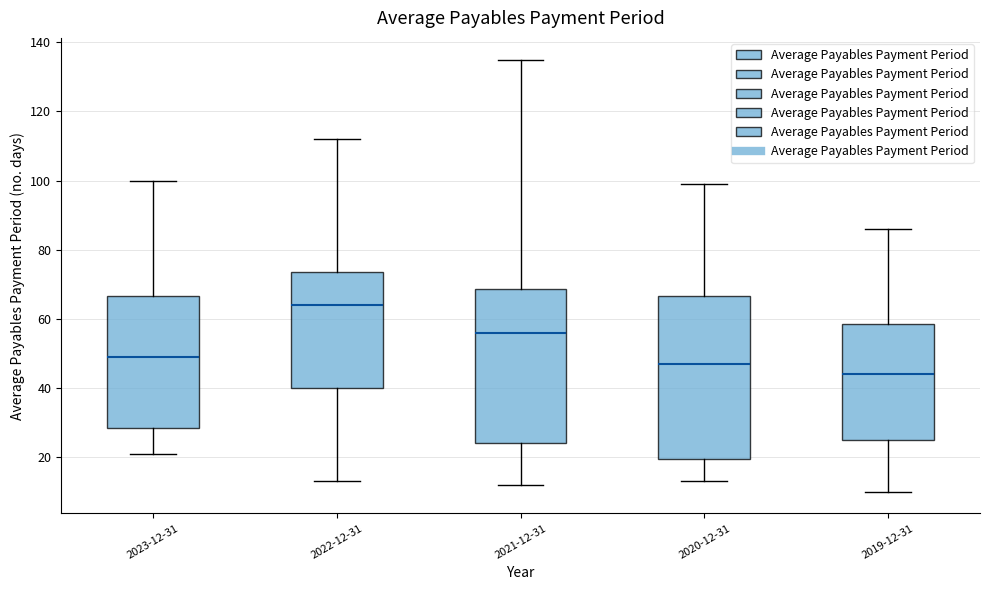

Which box's median line is the lowest?

2019-12-31